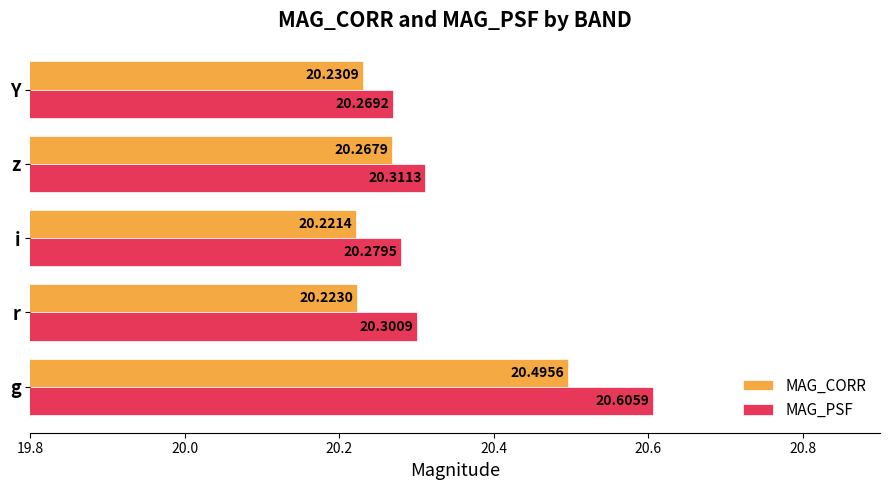

List the labels in order of MAG_PSF value, largest first.

g, z, r, i, Y